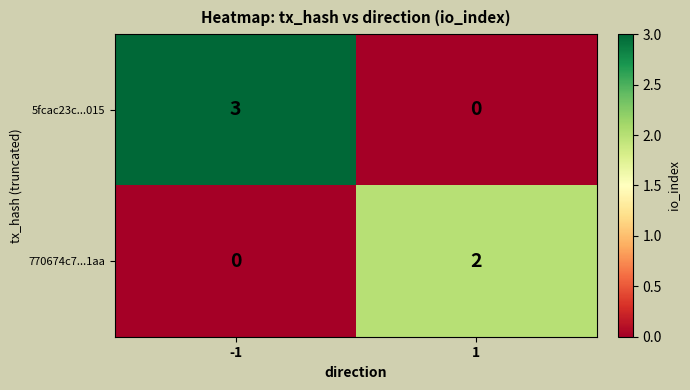

What is the sum of the 5fcac23c...015 values at 1 and -1?

3